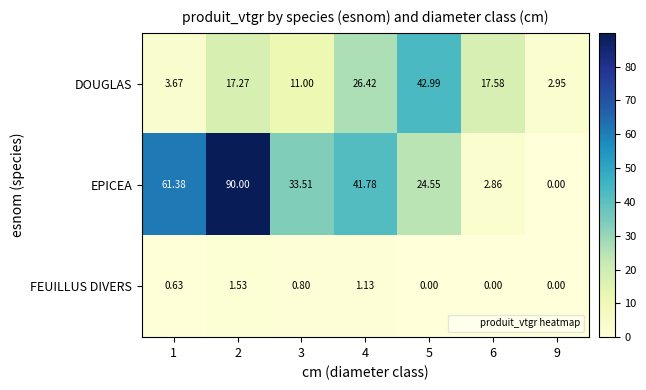

Which series has the largest total across all categories?

EPICEA